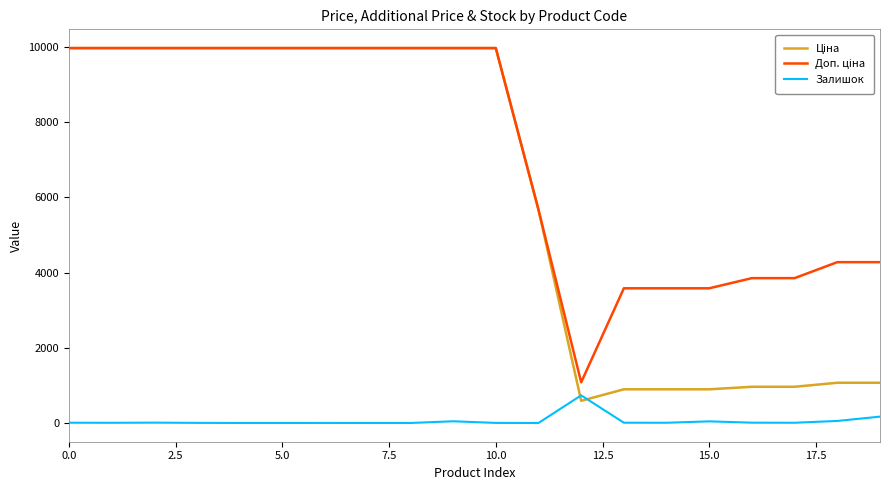

What is the maximum value shown in the chart?

9975.0